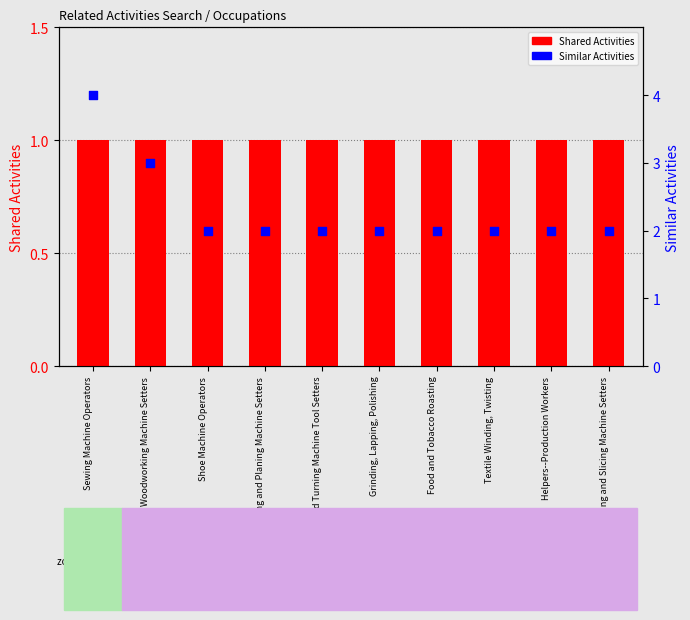

Which series has the largest Y range (max minus min)?

Similar Activities